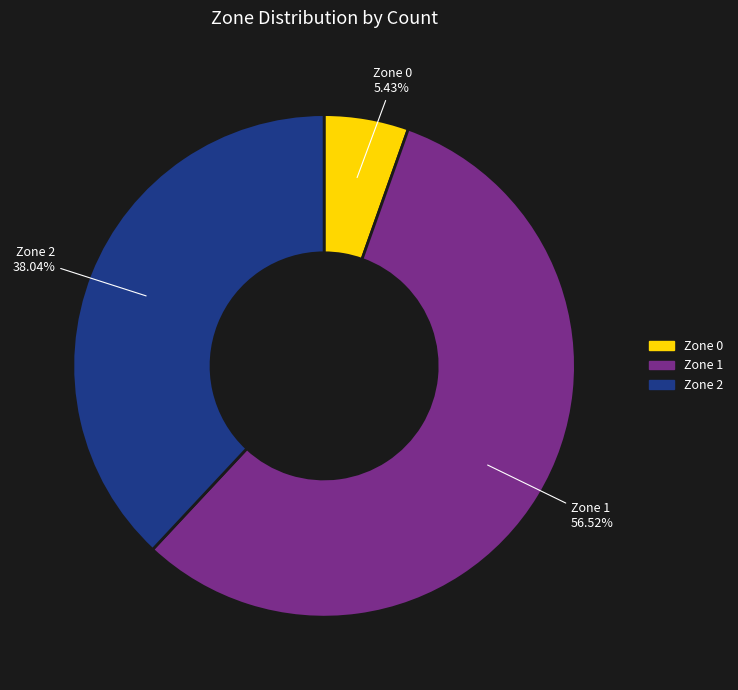

To the nearest percent, what is the combined percentage of Zone 0 and Zone 2?

43%